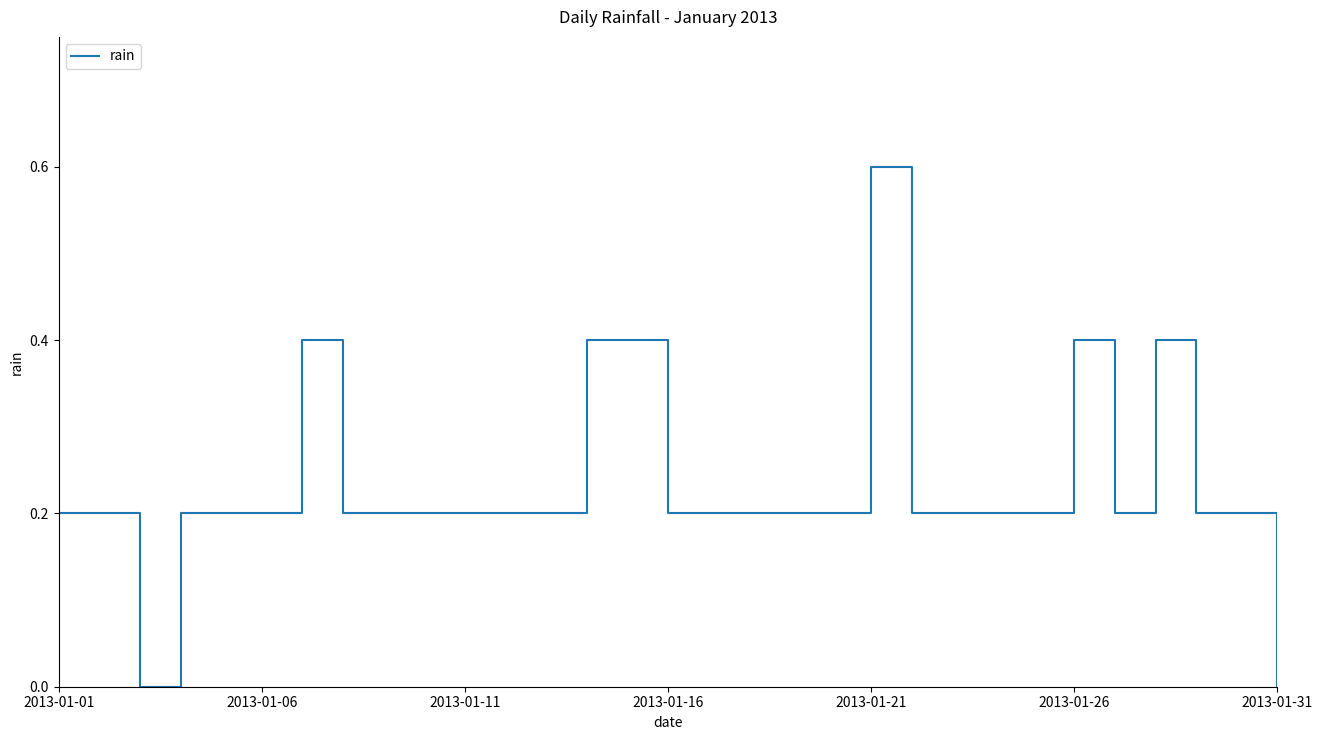

What is the maximum value shown in the chart?

0.6